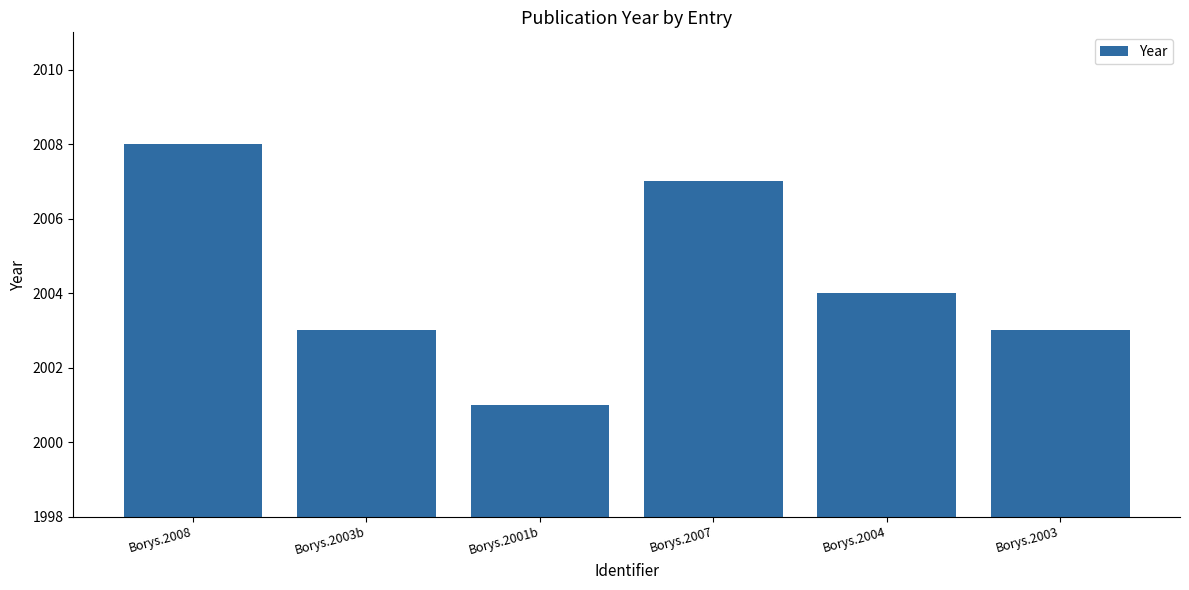

What is the label of the 1st bar from the left?

Borys.2008